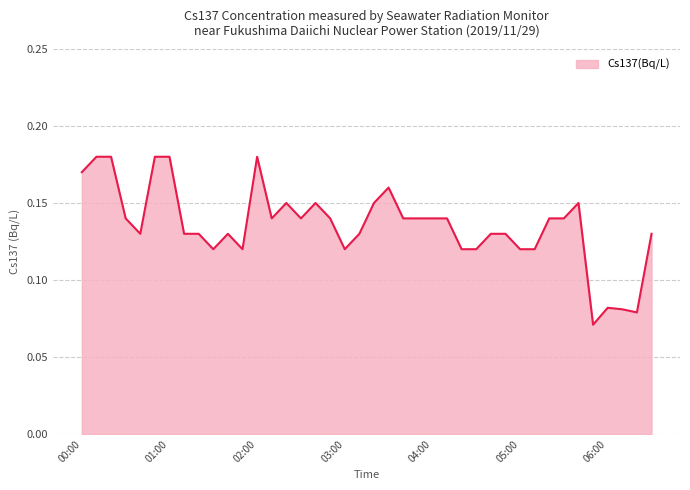

Which label corresponds to the smallest value in the chart?

05:50